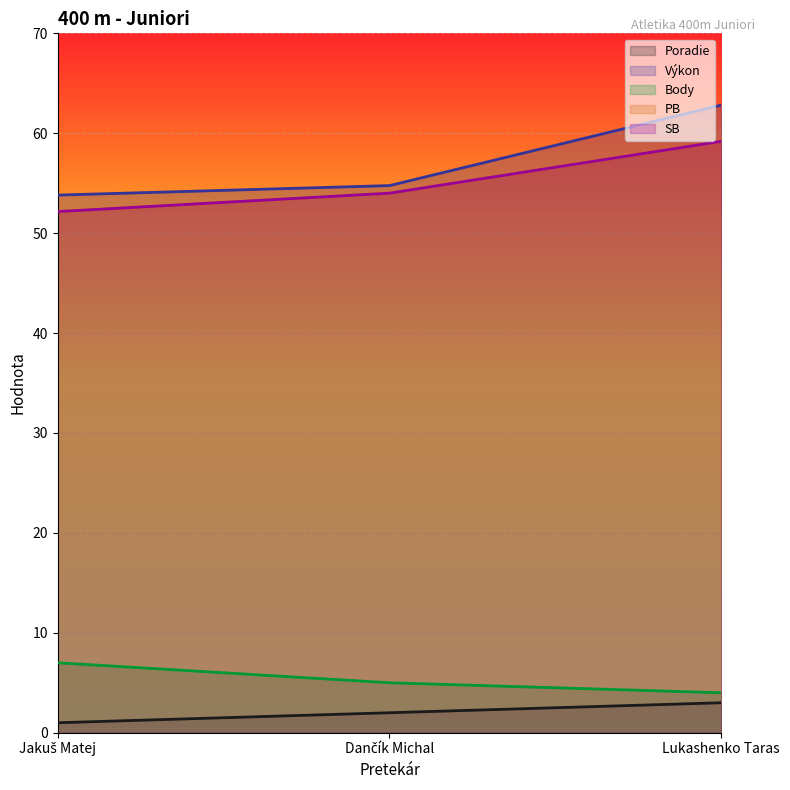

Reading left to right, extract all data points from this chart.

Poradie: Jakuš Matej=1.0	Dančík Michal=2.0	Lukashenko Taras=3.0
Výkon: Jakuš Matej=53.8	Dančík Michal=54.8	Lukashenko Taras=62.8
Body: Jakuš Matej=7.0	Dančík Michal=5.0	Lukashenko Taras=4.0
PB: Jakuš Matej=52.2	Dančík Michal=54.0	Lukashenko Taras=59.2
SB: Jakuš Matej=52.2	Dančík Michal=54.0	Lukashenko Taras=59.2